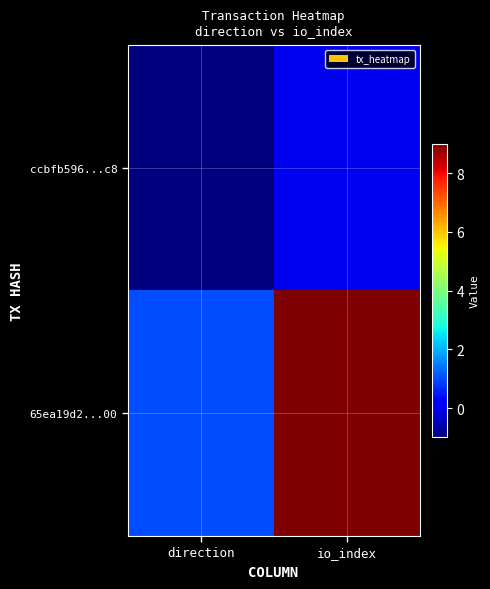

Which has a higher value, direction or io_index?

io_index